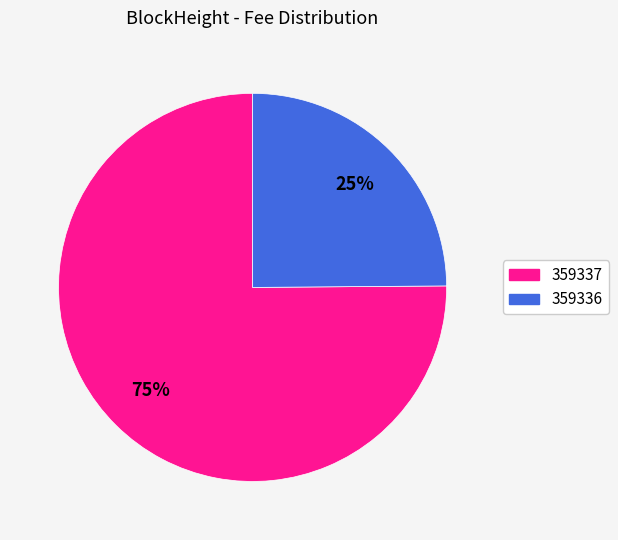

Does 359336 account for over 50% of the chart?

No